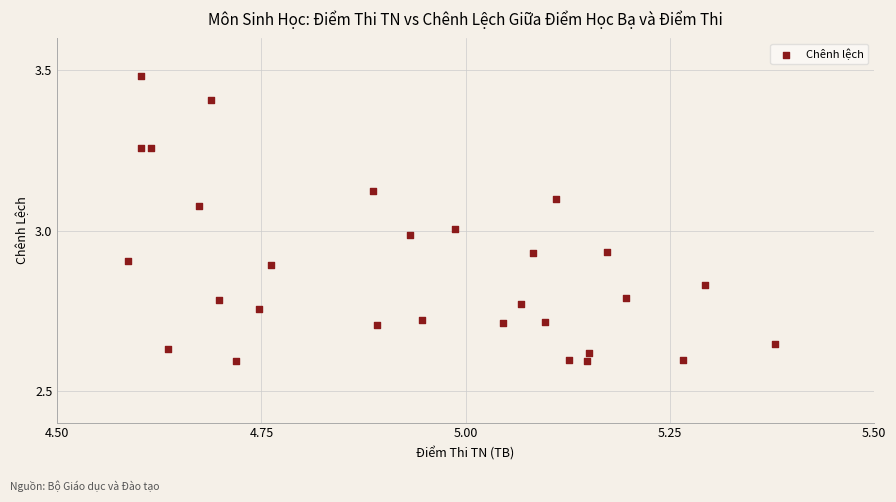

What is the range of X values (max minus min)?

0.8